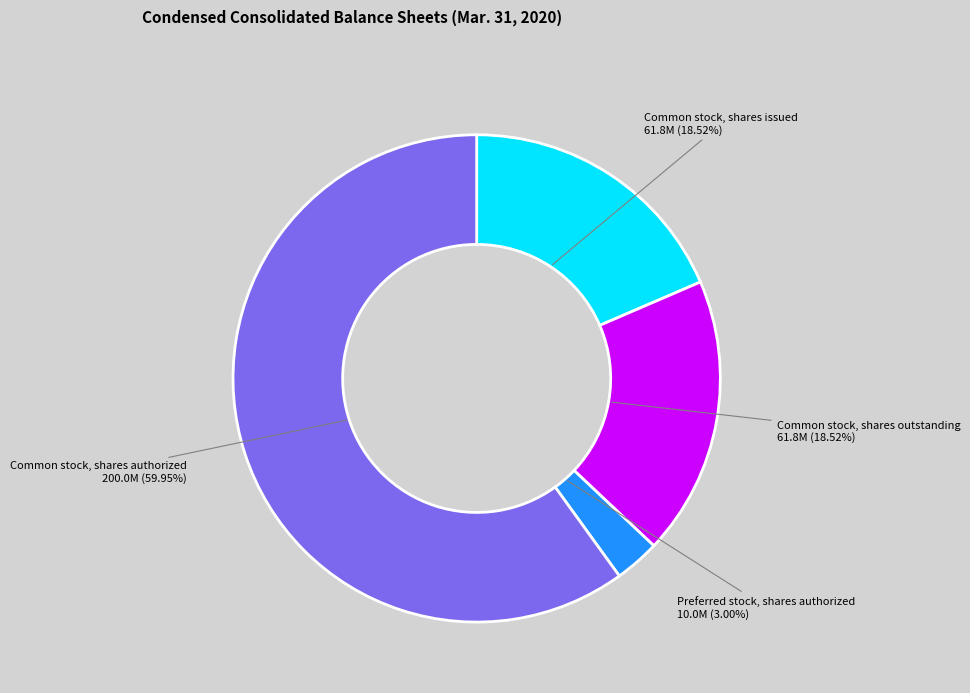

What is the smallest slice in the pie chart?

Preferred stock, shares authorized